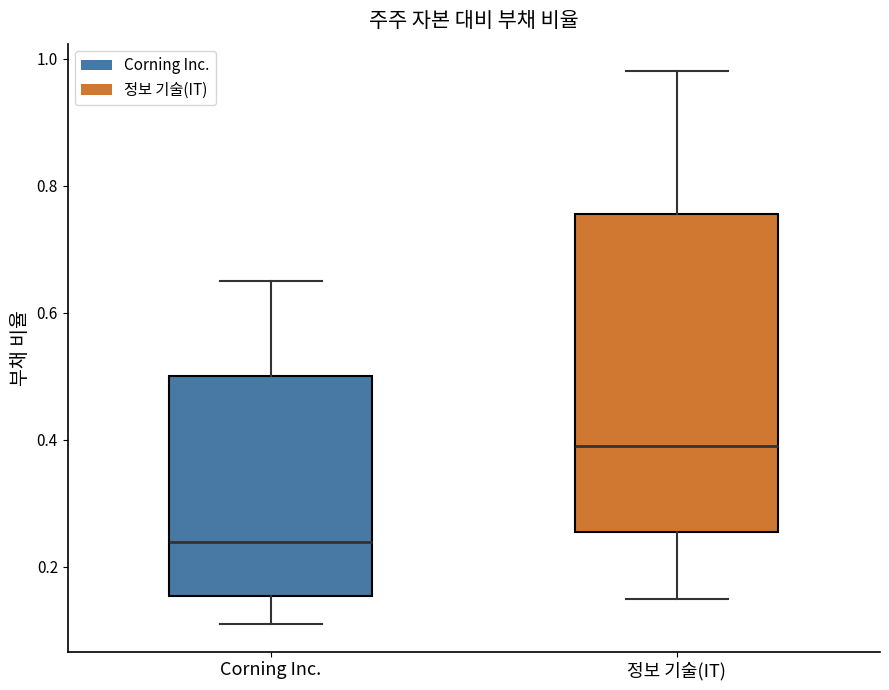

Where does the upper whisker of the box for 정보 기술(IT) end on the y-axis? The values are not printed on the chart, so give them approximately, as read against the axis.

0.98